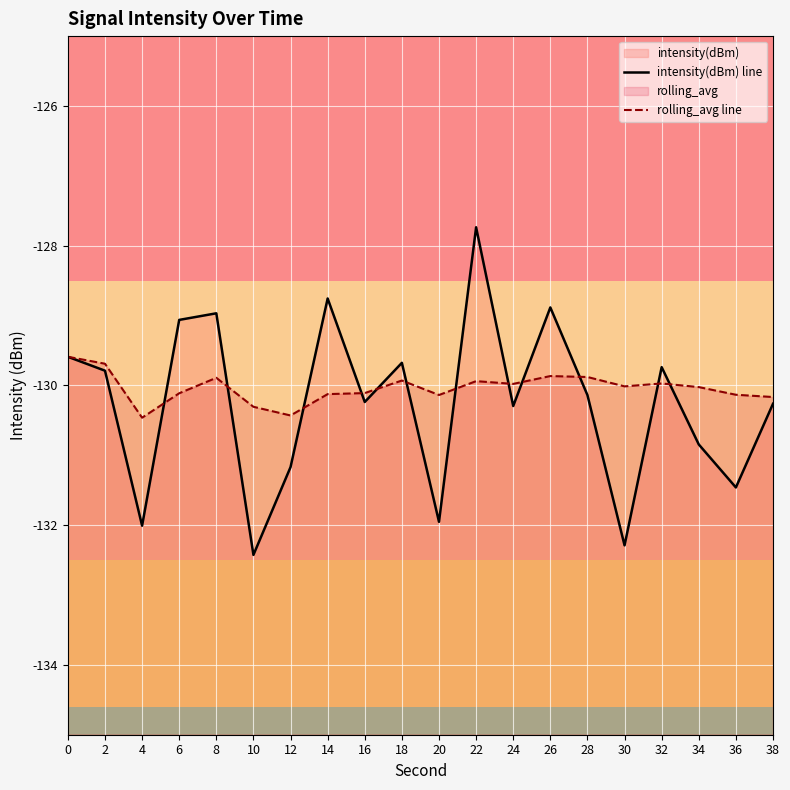

What is the sum of all rolling_avg line values?

-2600.8